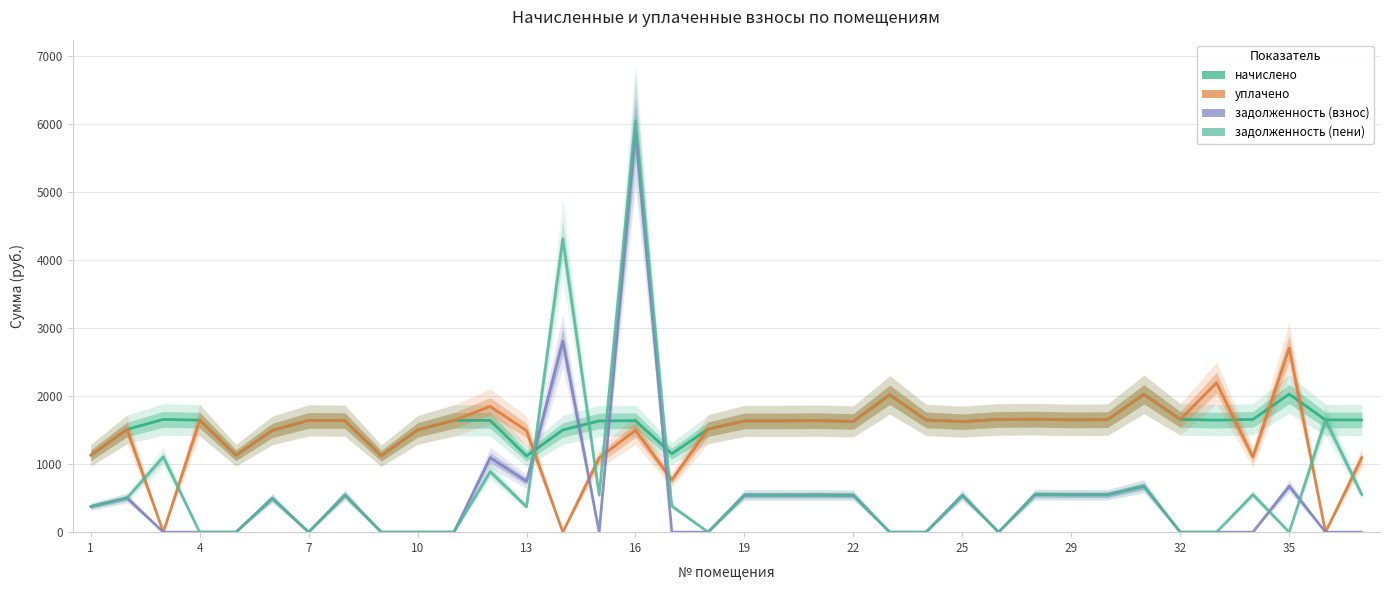

At how many categories does at least one series exceed 908?

36